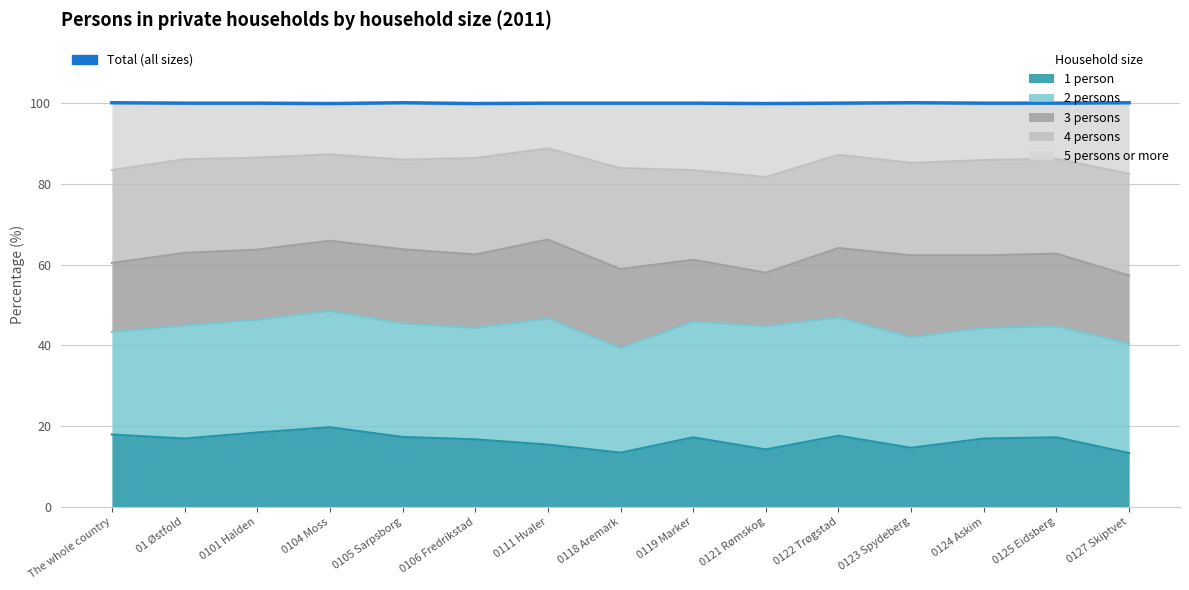

How many lines are shown in the chart?

1